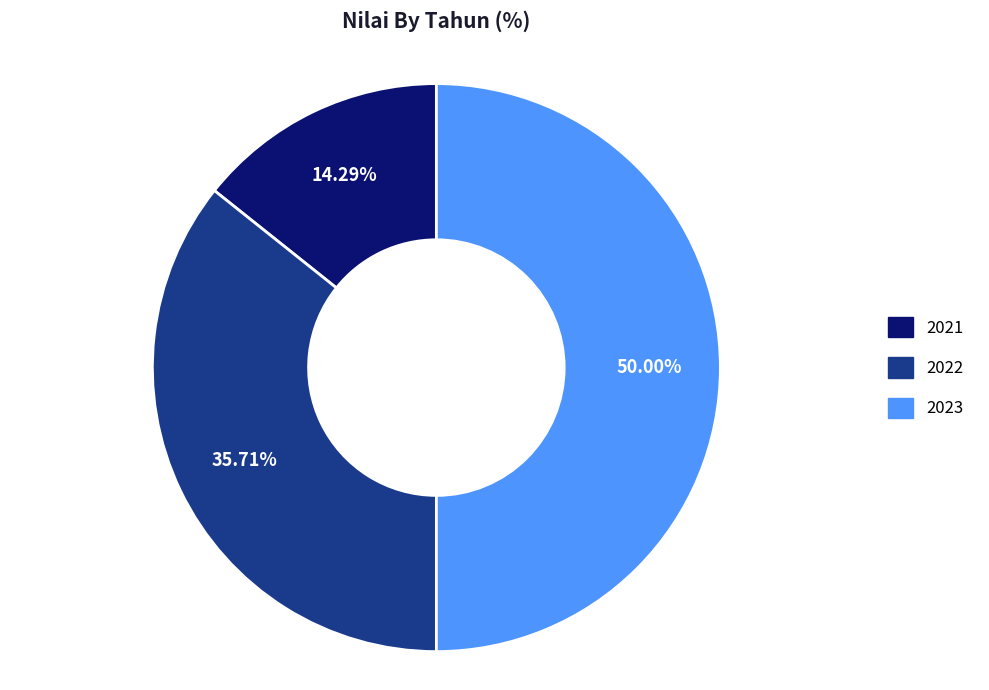

Is it true that 2021 is 14% of the pie?

True